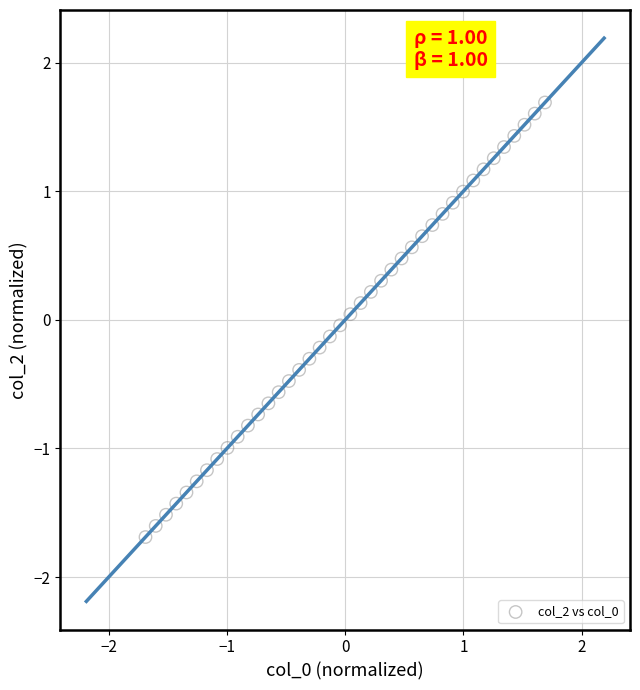

What is the range of Y values (max minus min)?

3.4